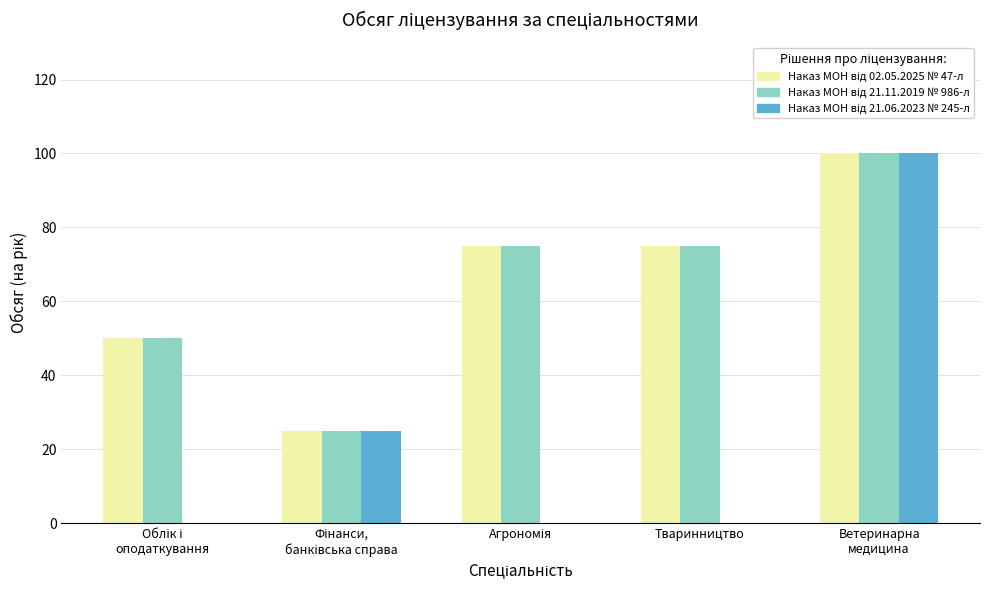

What is the maximum value shown in the chart?

100